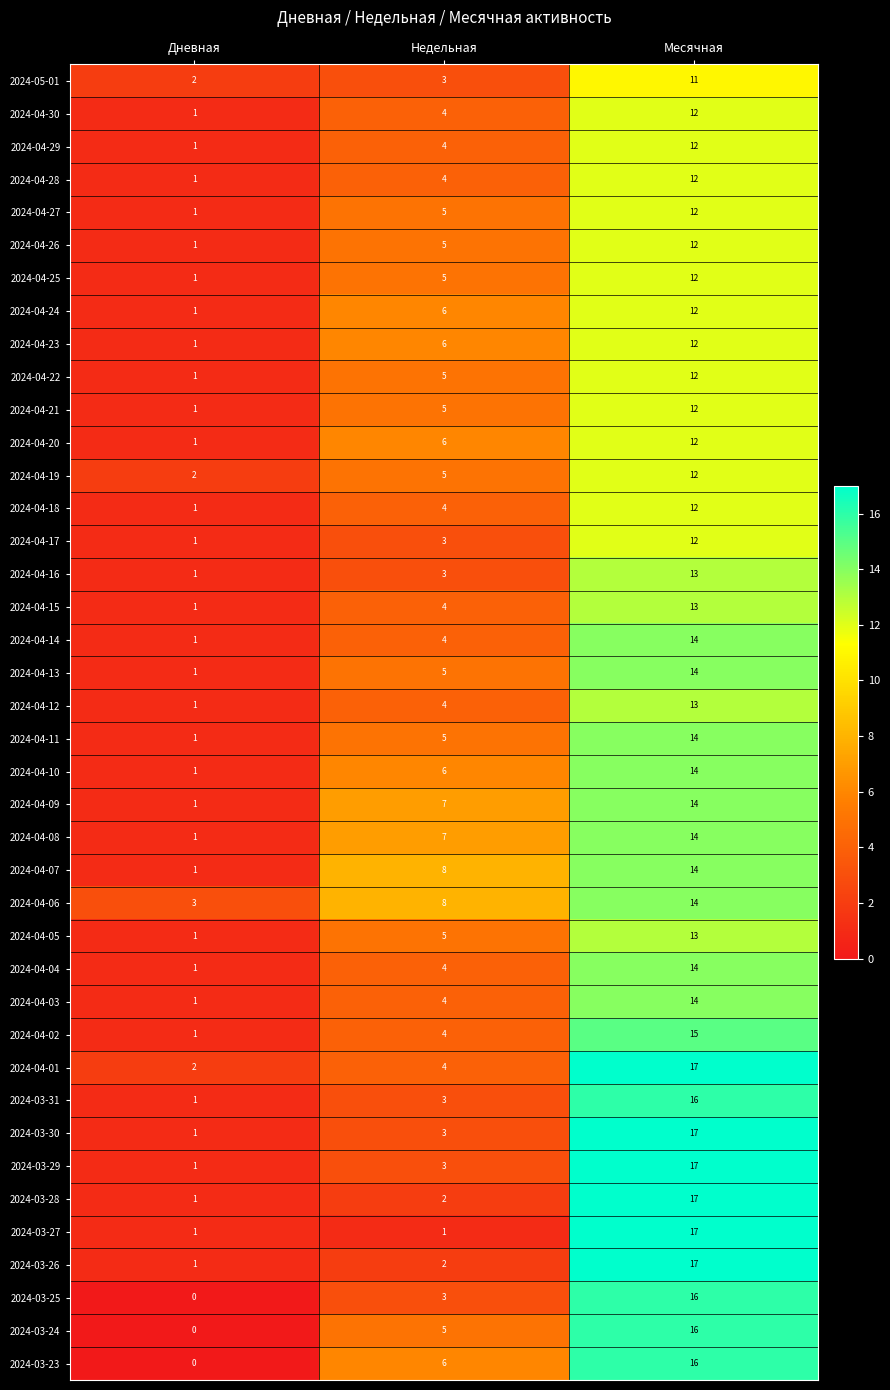

Which series changed the most between Дневная and Недельная?

2024-04-07